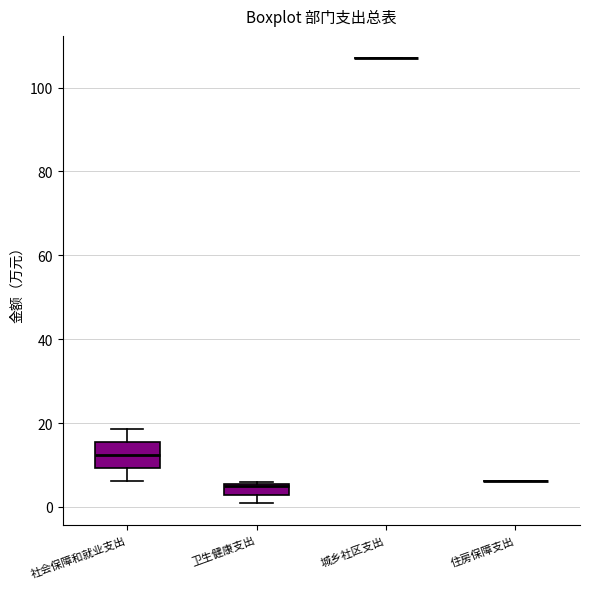

Where does the lower whisker of the box for 社会保障和就业支出 end on the y-axis? The values are not printed on the chart, so give them approximately, as read against the axis.

6